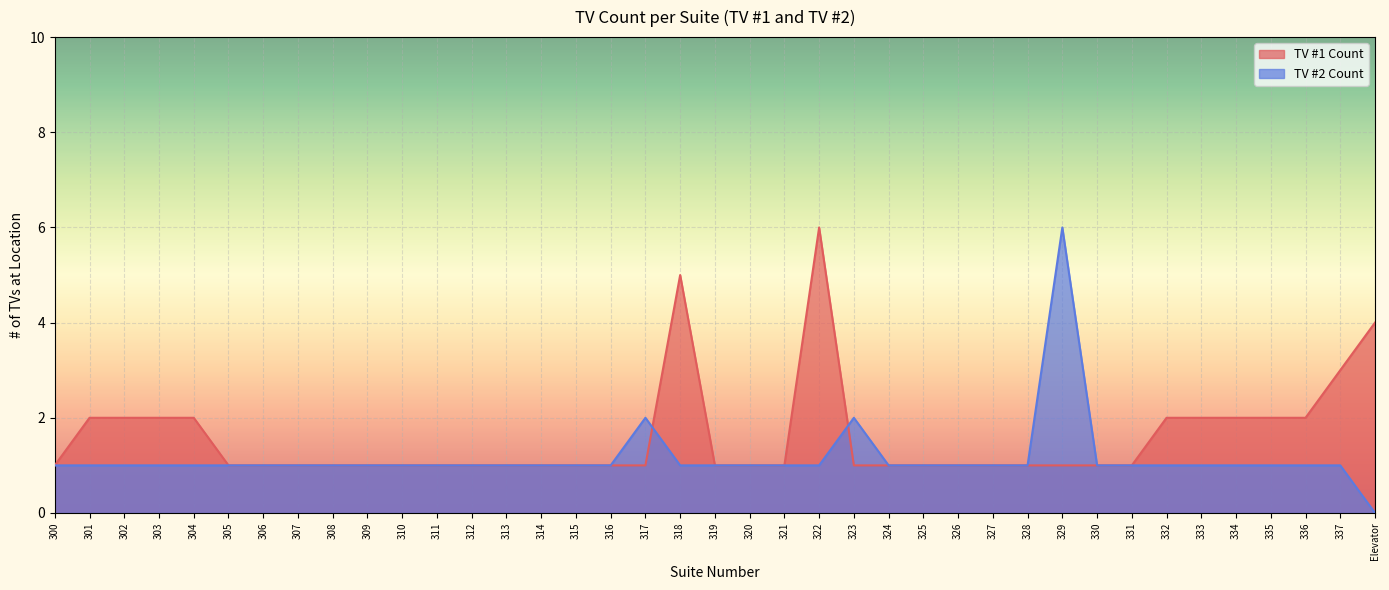

What is the label of the 16th point from the right?

323